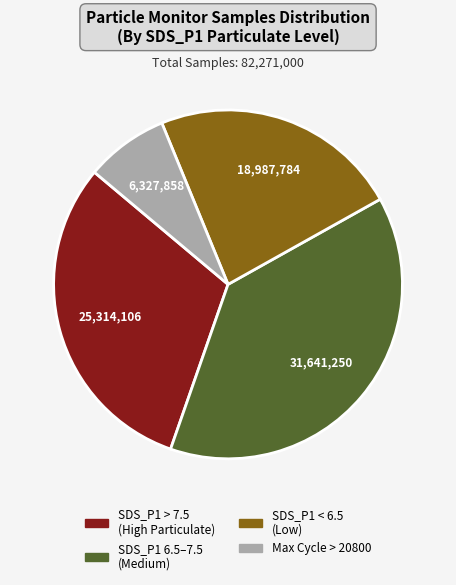

Is there a majority slice in this chart?

No